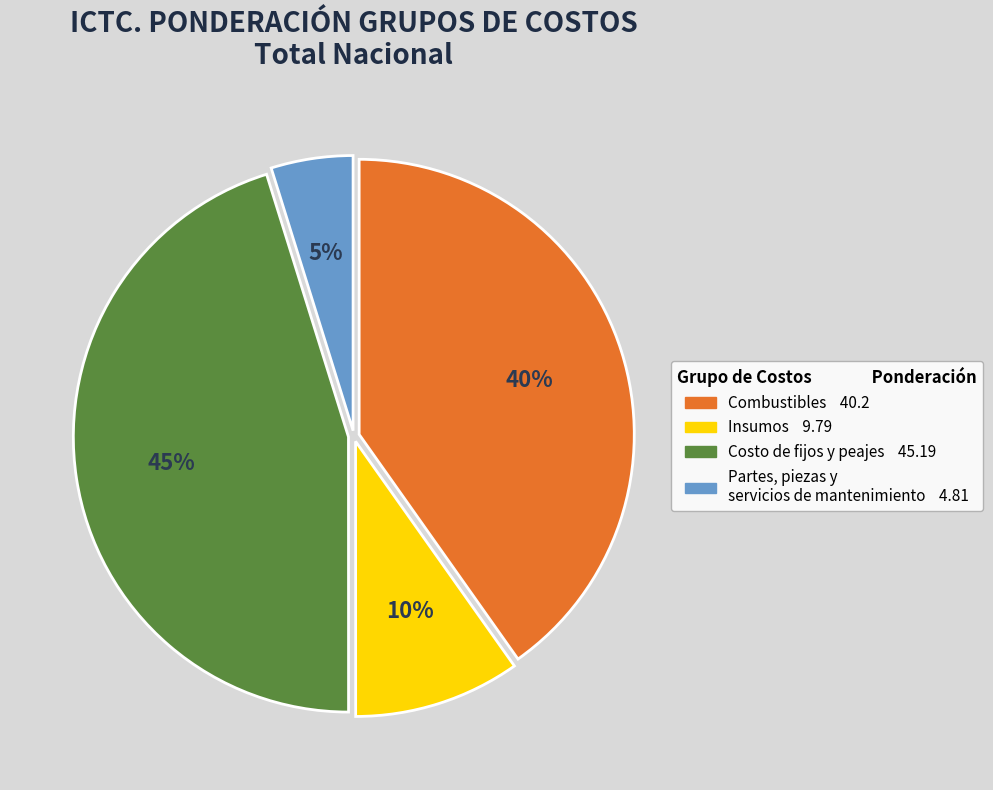

Does any single category account for the majority?

No